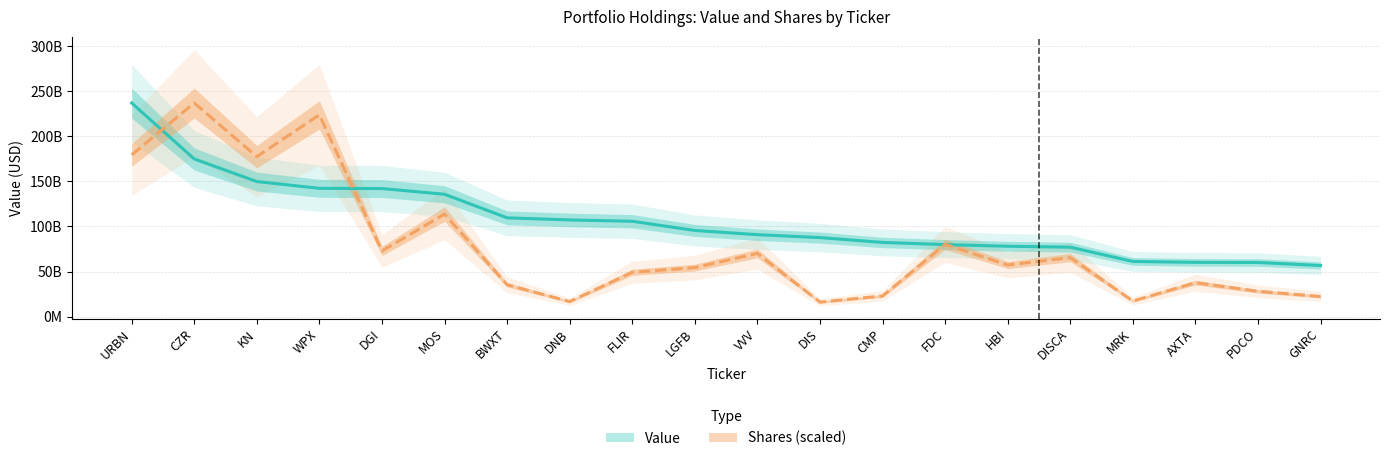

Rank the categories by Shares scaled (line) value from highest to lowest.

CZR, WPX, URBN, KN, MOS, FDC, DGI, VVV, DISCA, HBI, LGFB, FLIR, AXTA, BWXT, PDCO, CMP, GNRC, MRK, DNB, DIS